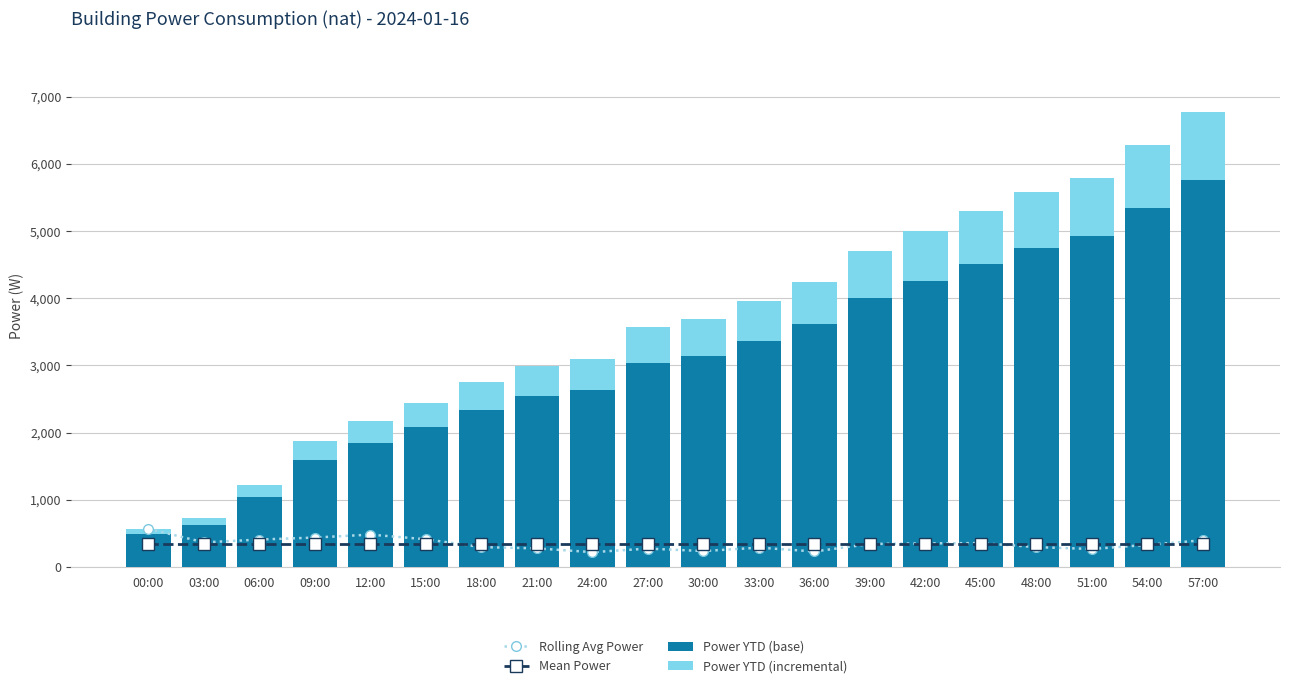

Reading left to right, what are all the values shown in this chart?

Rolling Avg Power: 00:00=566.8	03:00=363.4	06:00=405.7	09:00=435.4	12:00=479.4	15:00=409.9	18:00=293.1	21:00=274.2	24:00=217.7	27:00=270.8	30:00=234.0	33:00=285.3	36:00=227.8	39:00=339.6	42:00=348.8	45:00=352.8	48:00=292.4	51:00=265.0	54:00=326.0	57:00=395.1
Mean Power: 00:00=338.6	03:00=338.6	06:00=338.6	09:00=338.6	12:00=338.6	15:00=338.6	18:00=338.6	21:00=338.6	24:00=338.6	27:00=338.6	30:00=338.6	33:00=338.6	36:00=338.6	39:00=338.6	42:00=338.6	45:00=338.6	48:00=338.6	51:00=338.6	54:00=338.6	57:00=338.6
Power YTD (base): 00:00=481.8	03:00=617.7	06:00=1034.5	09:00=1592.2	12:00=1840.2	15:00=2079.8	18:00=2339.7	21:00=2539.3	24:00=2635.0	27:00=3030.1	30:00=3136.1	33:00=3362.6	36:00=3610.9	39:00=4002.0	42:00=4252.0	45:00=4510.5	48:00=4747.8	51:00=4927.8	54:00=5341.9	57:00=5755.3
Power YTD (incremental): 00:00=85.0	03:00=109.0	06:00=182.6	09:00=281.0	12:00=324.7	15:00=367.0	18:00=412.9	21:00=448.1	24:00=465.0	27:00=534.7	30:00=553.4	33:00=593.4	36:00=637.2	39:00=706.2	42:00=750.4	45:00=796.0	48:00=837.8	51:00=869.6	54:00=942.7	57:00=1015.6